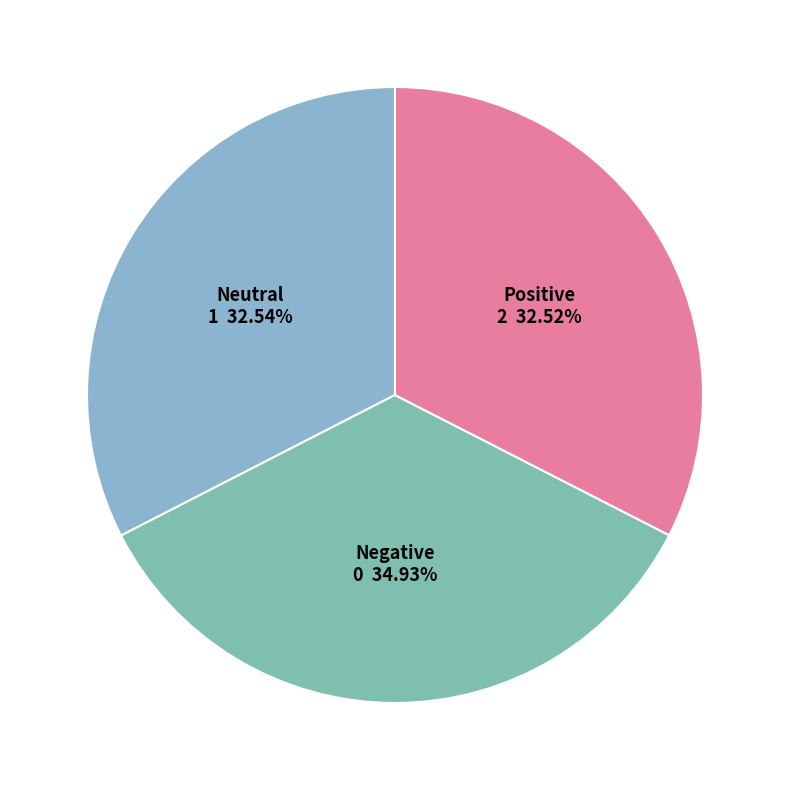

Between Positive and Negative, which is larger?

Negative